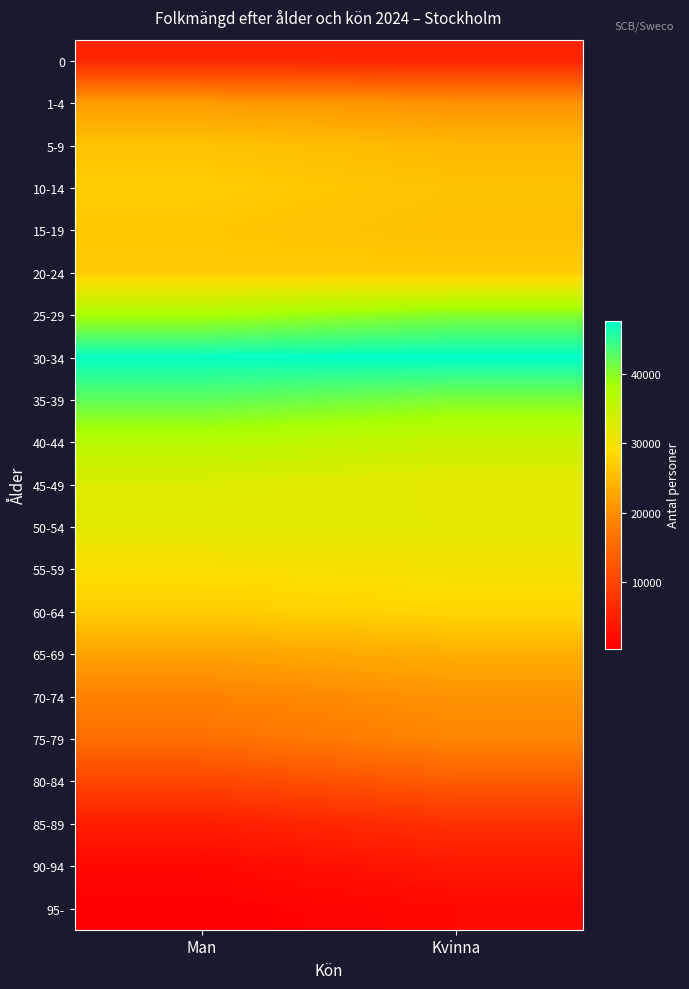

At which category is the sum across all series the highest?

Kvinna